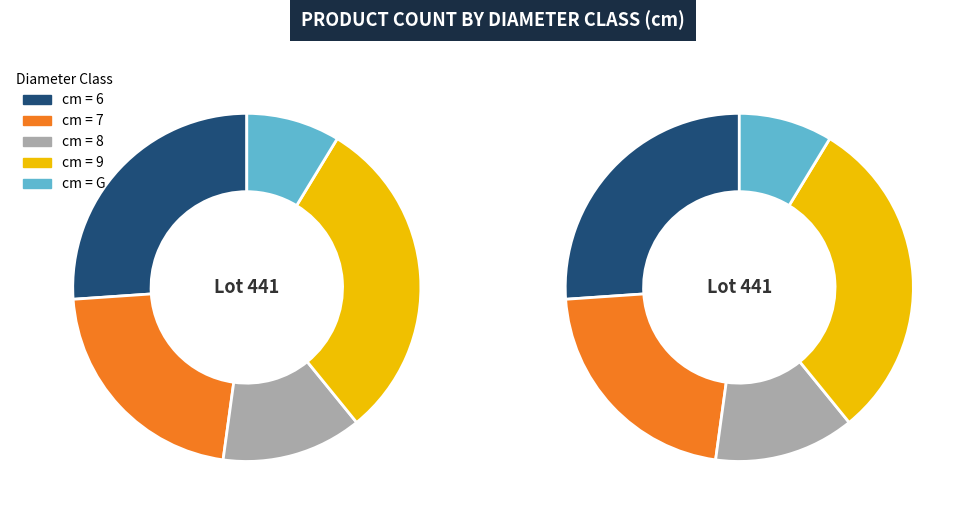

What is the change in value from 6 to 7?

-1